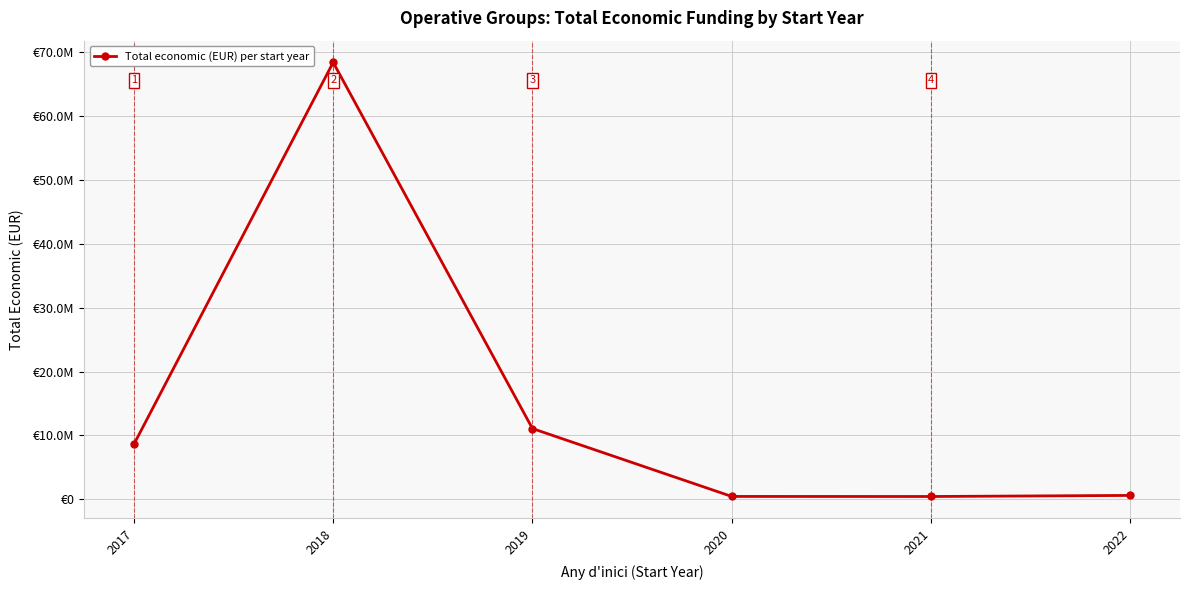

What is the smallest value displayed?

430411